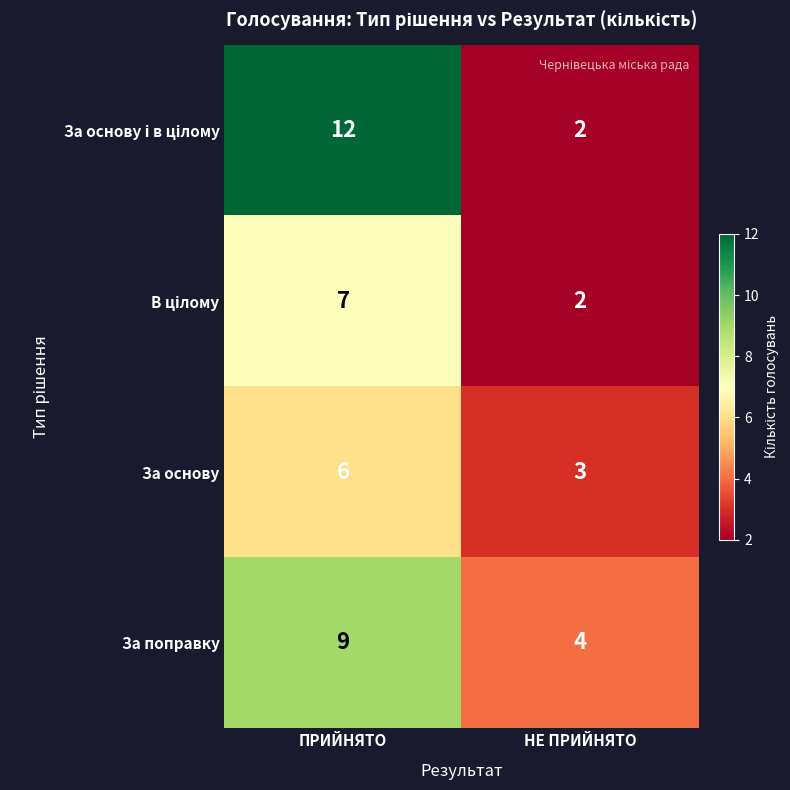

What is the spread (max minus min) of values at ПРИЙНЯТО?

6